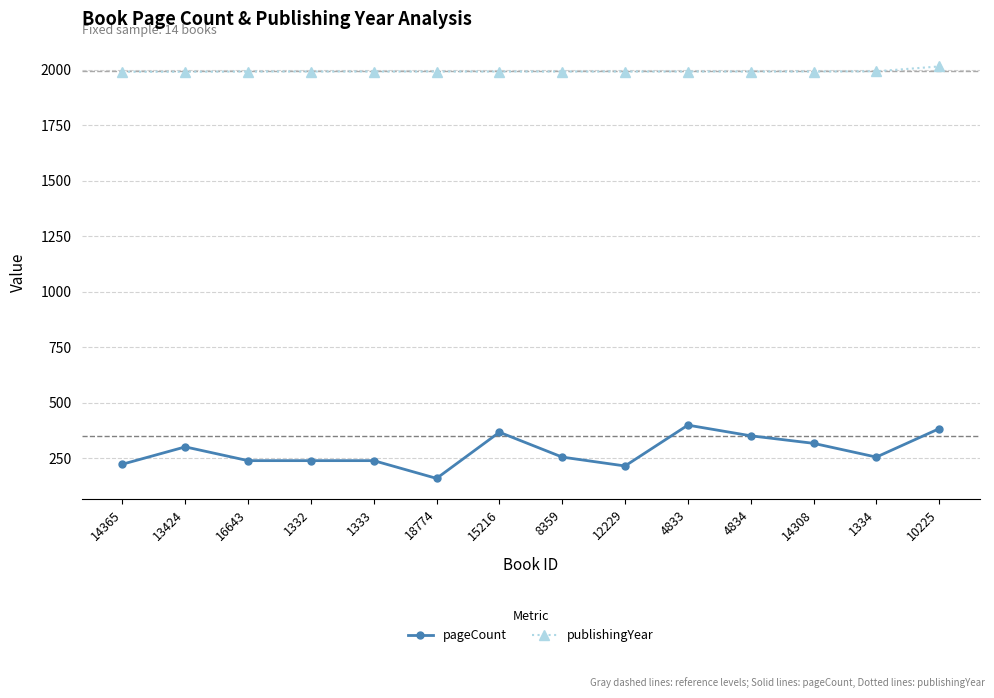

At which label does pageCount first exceed 256?

13424